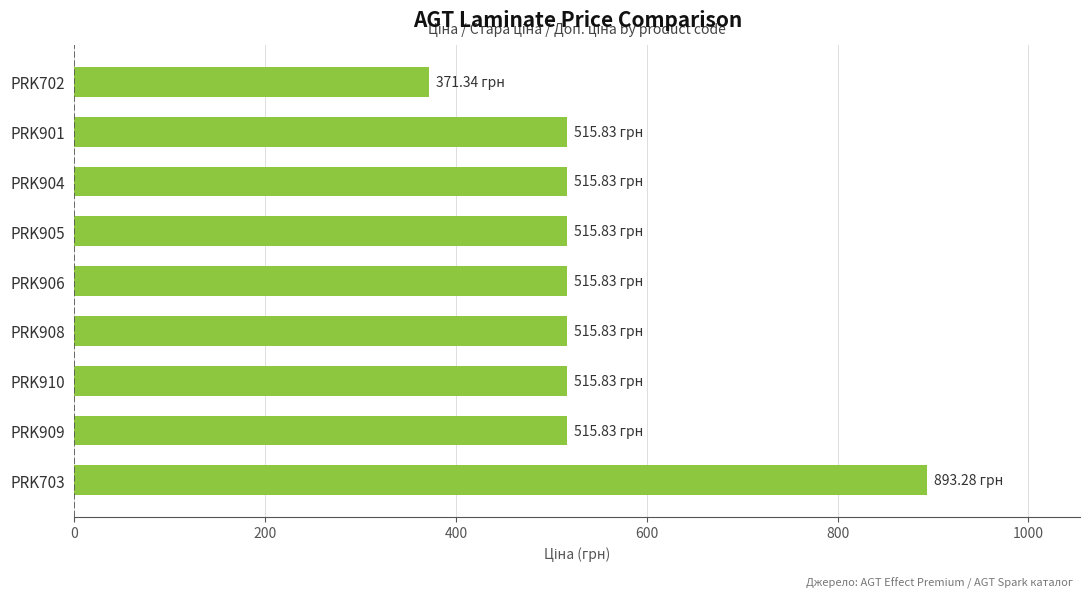

What is the sum of the values at PRK904 and PRK908?

1031.7